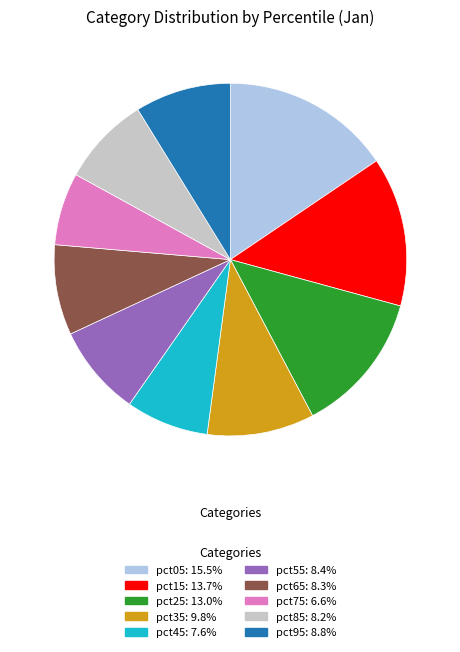

Does pct95 represent more than half of the total?

No